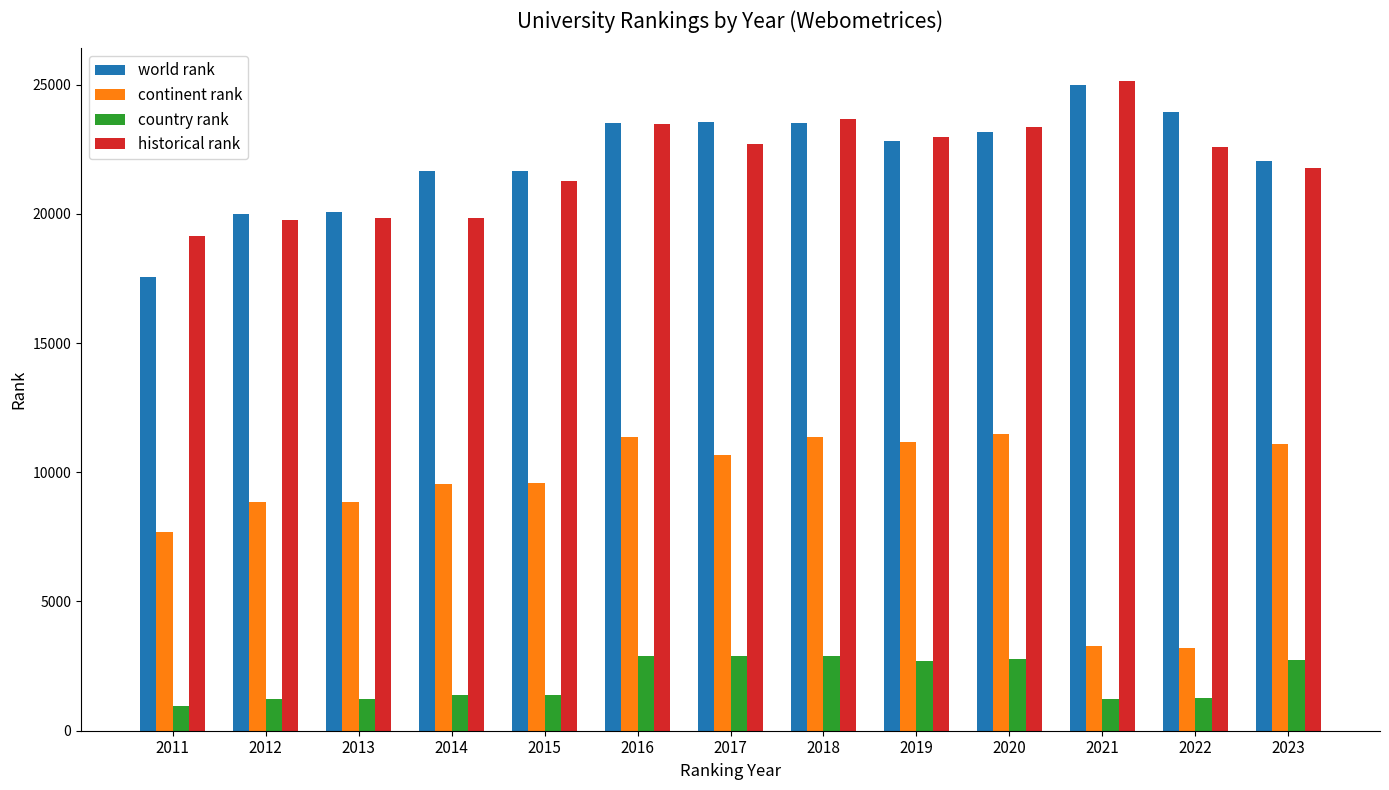

What is the sum of all historical rank values?

285511.0